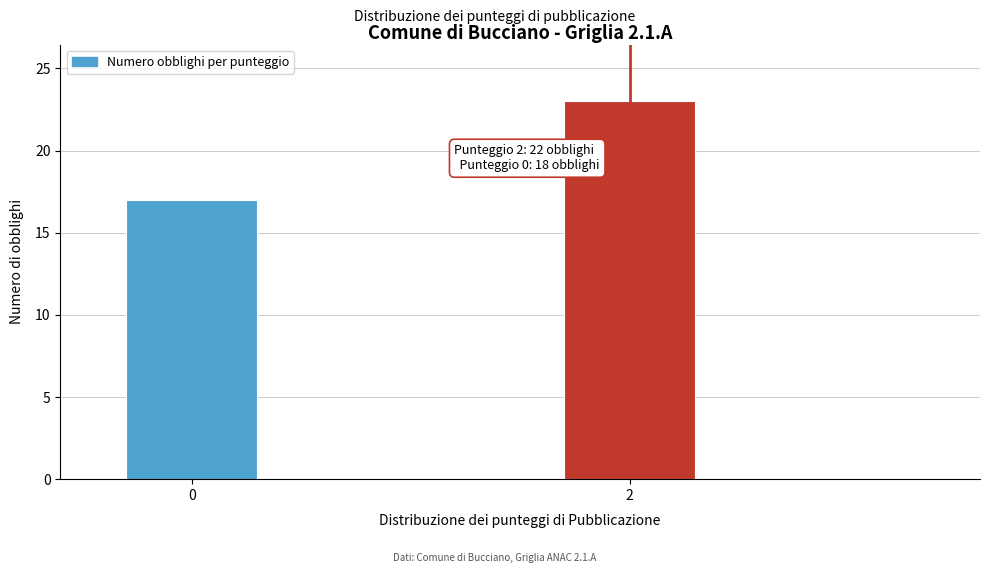

Reading left to right, what are all the values shown in this chart?

0=17	2=23